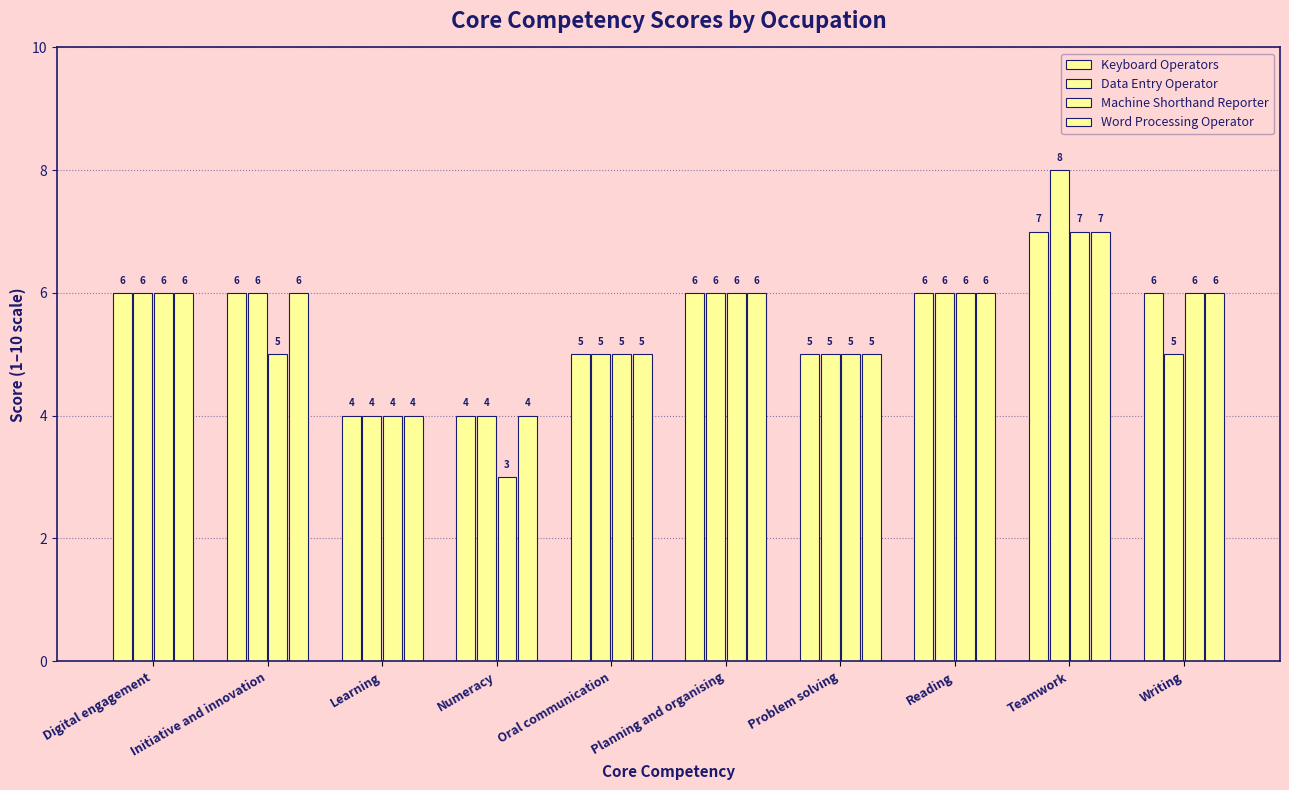

Count the Data Entry Operator values in the range 5 to 6.

7